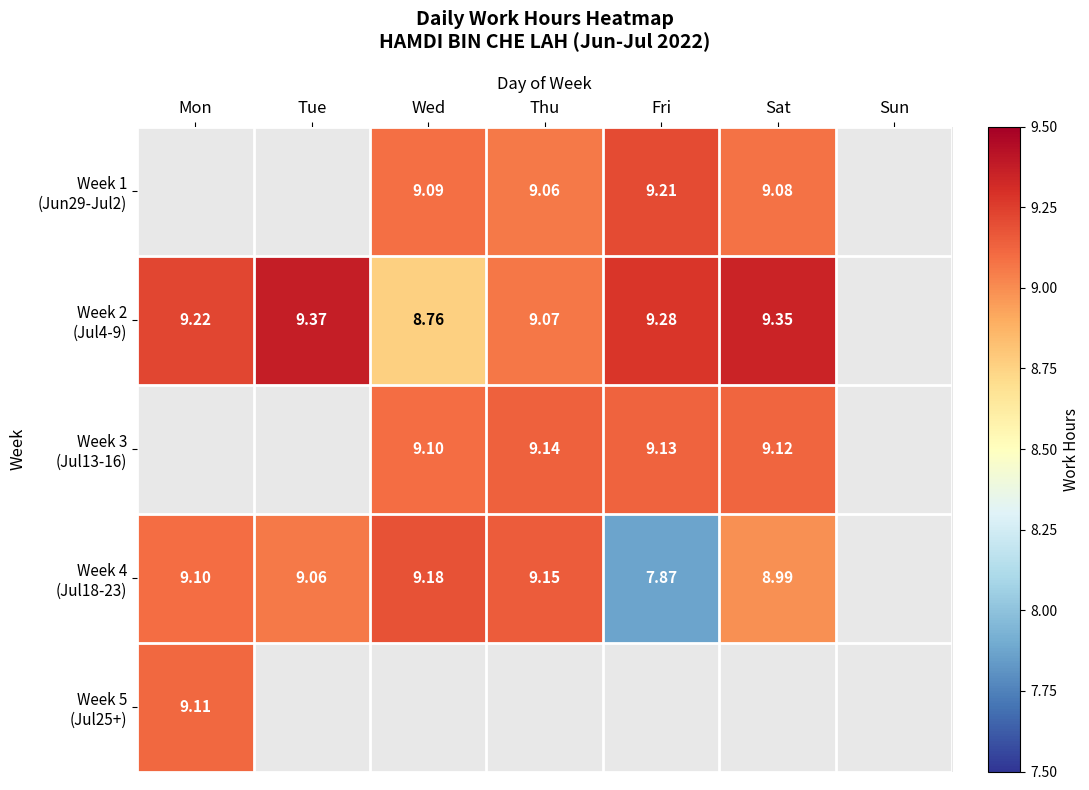

The value of Week 1 (Jun29-Jul2) at Wed is 9.1. True or false?

True